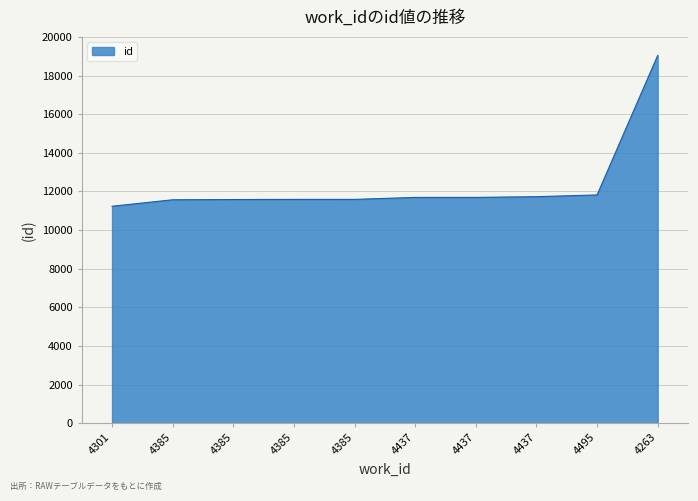

What is the value of the 9th point from the left?

11816